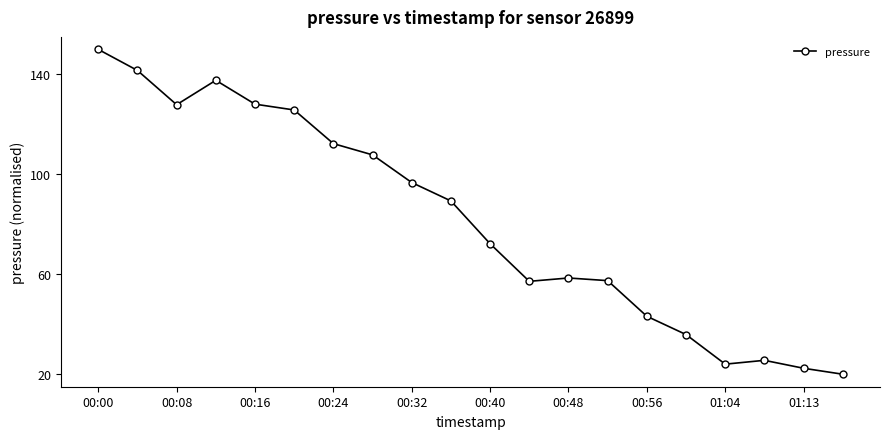

How many lines are shown in the chart?

1